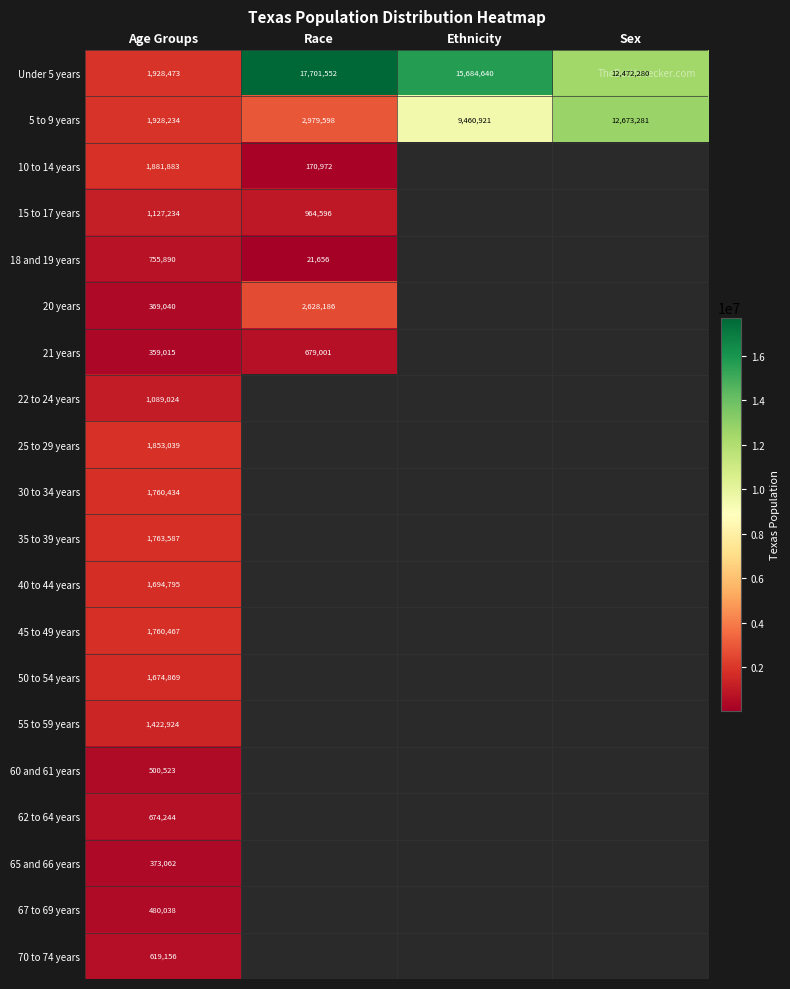

At how many categories does at least one series exceed 2700027?

3